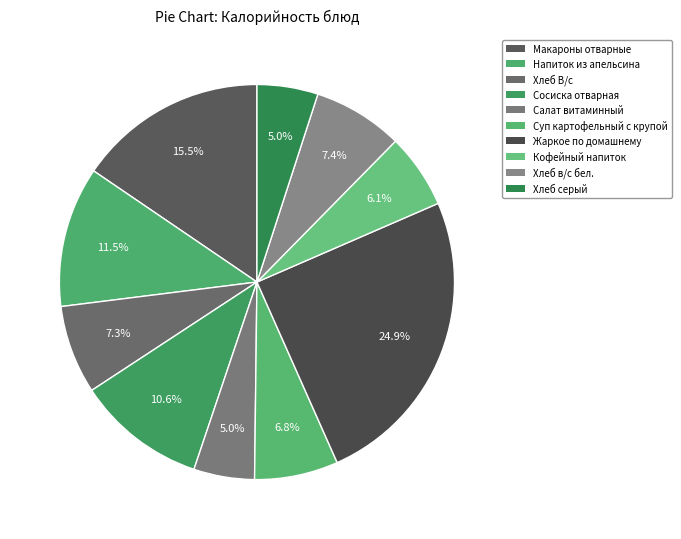

Count the number of slices in the pie.

10